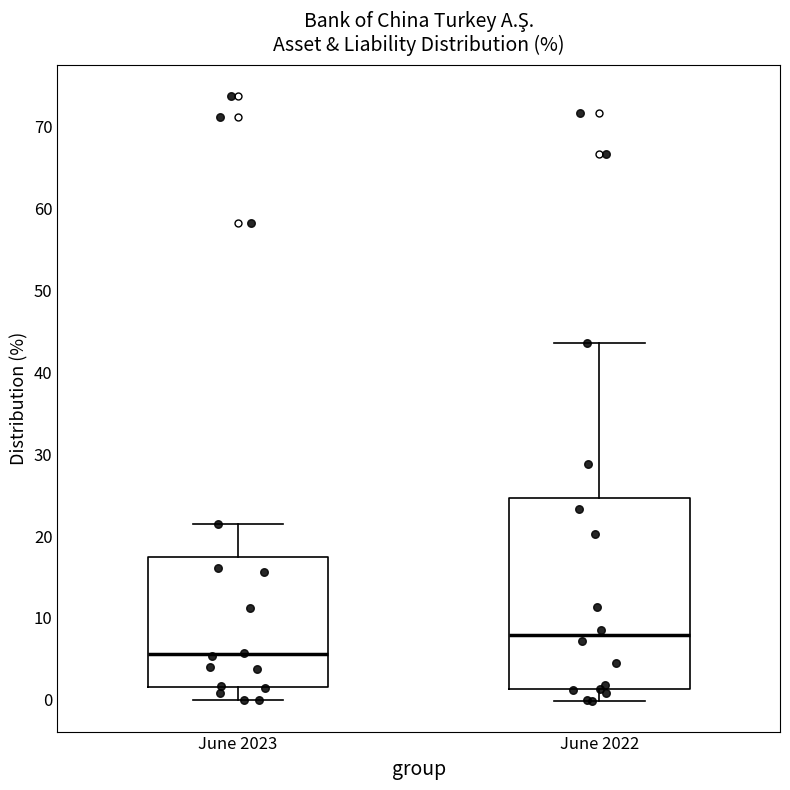

Where is the upper edge of the box for June 2023 on the y-axis? The values are not printed on the chart, so give them approximately, as read against the axis.

17